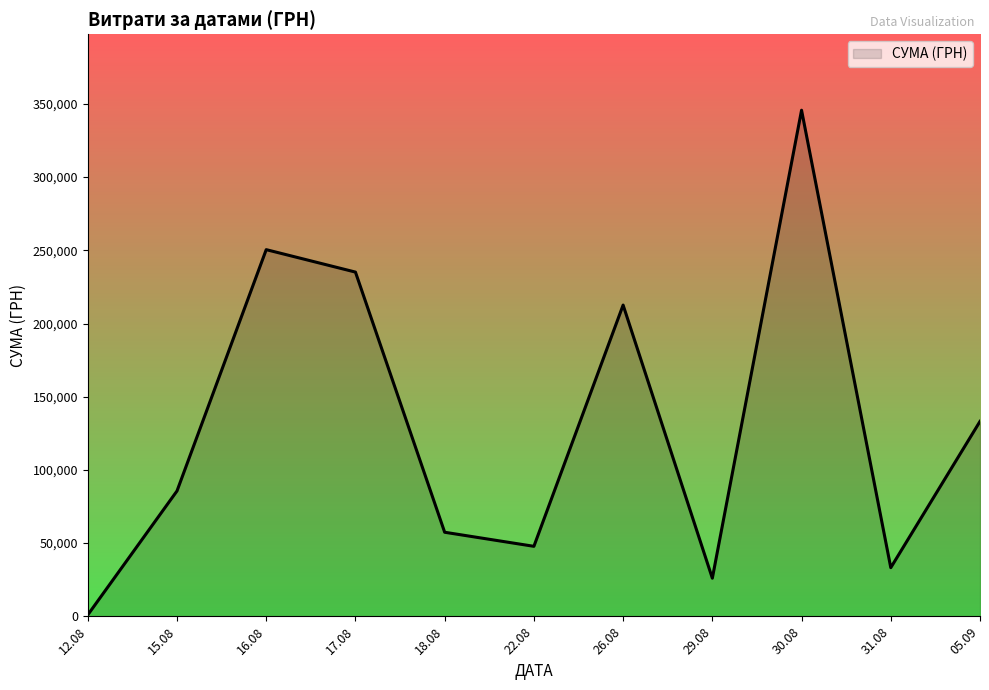

What is the difference between the second highest and minimum values?

249455.8